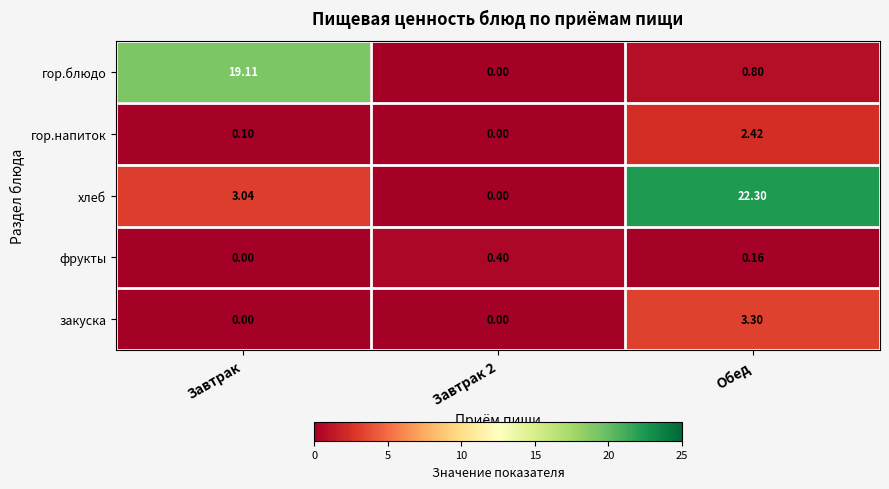

At which label is хлеб closest to 11?

Завтрак